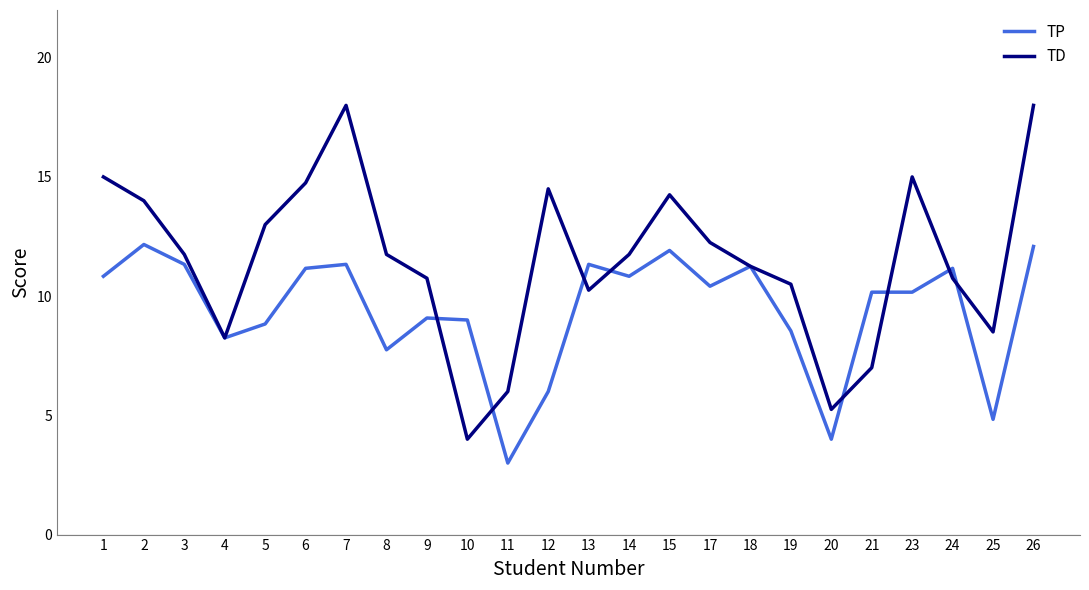

The value of TD at 7 is 8.8. True or false?

False